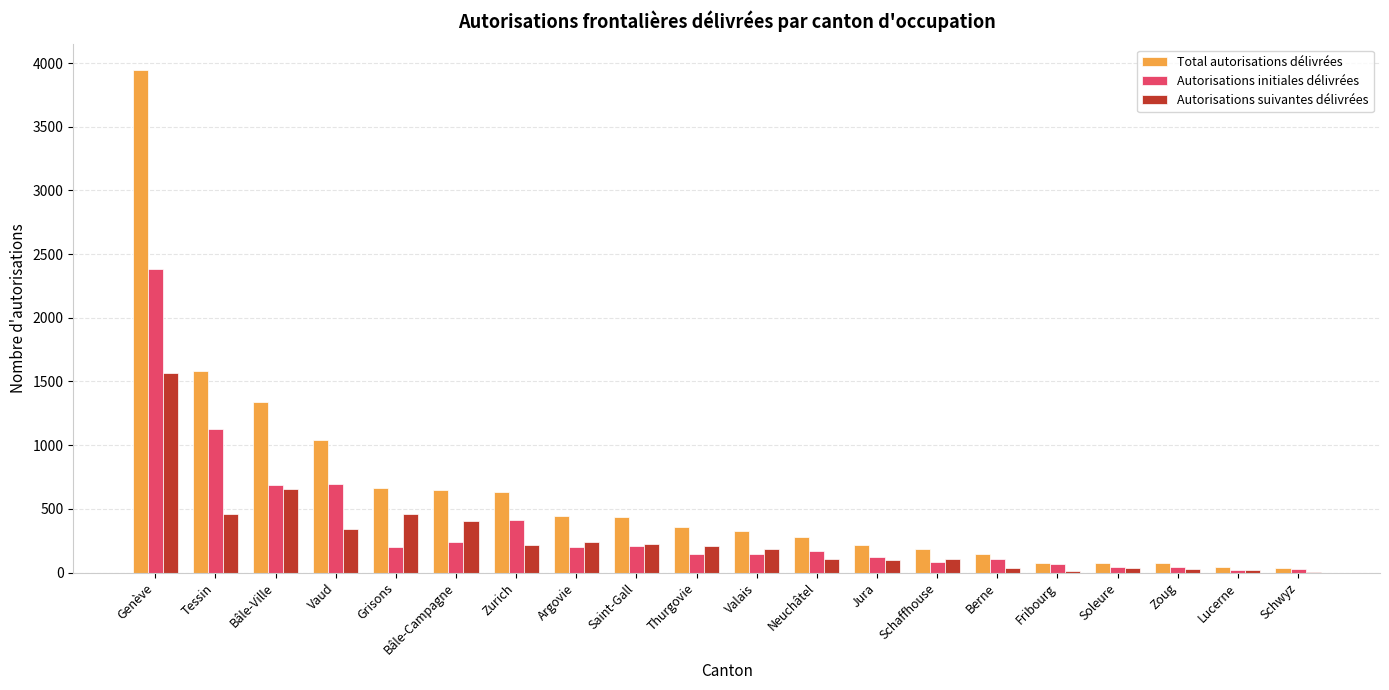

Between Bâle-Ville and Valais, which series saw the biggest shift?

Total autorisations délivrées